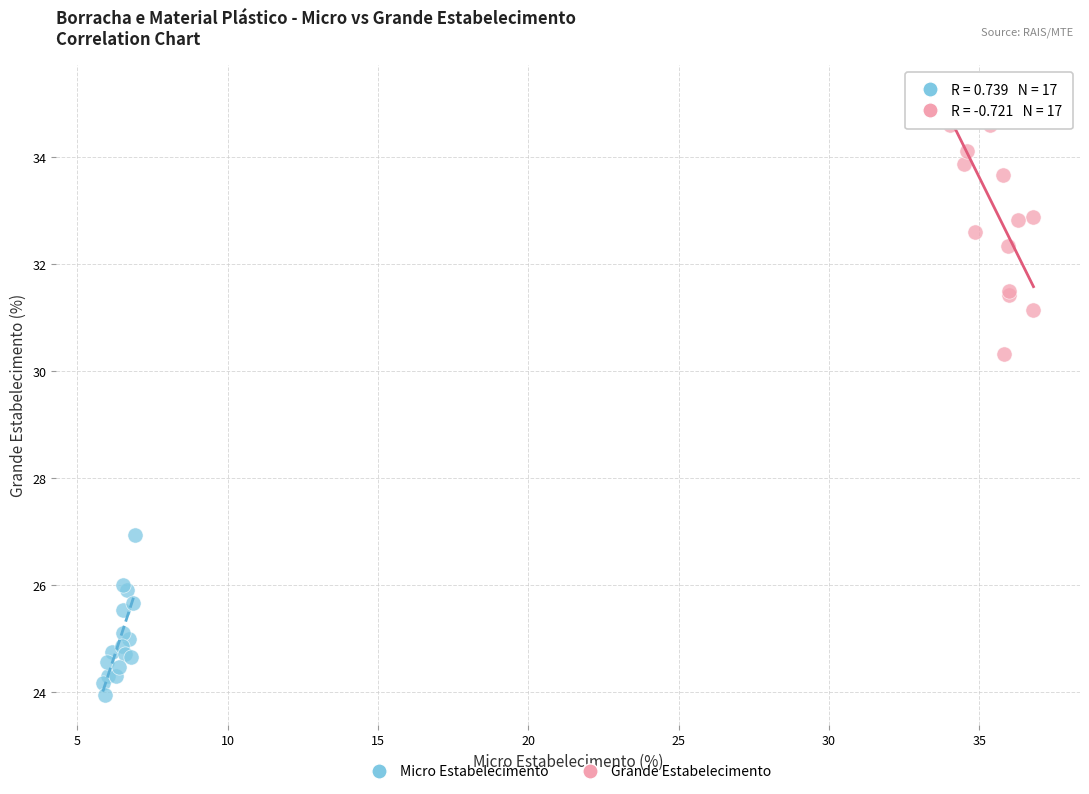

What are all the series names shown in the legend?

Micro Estabelecimento, Grande Estabelecimento